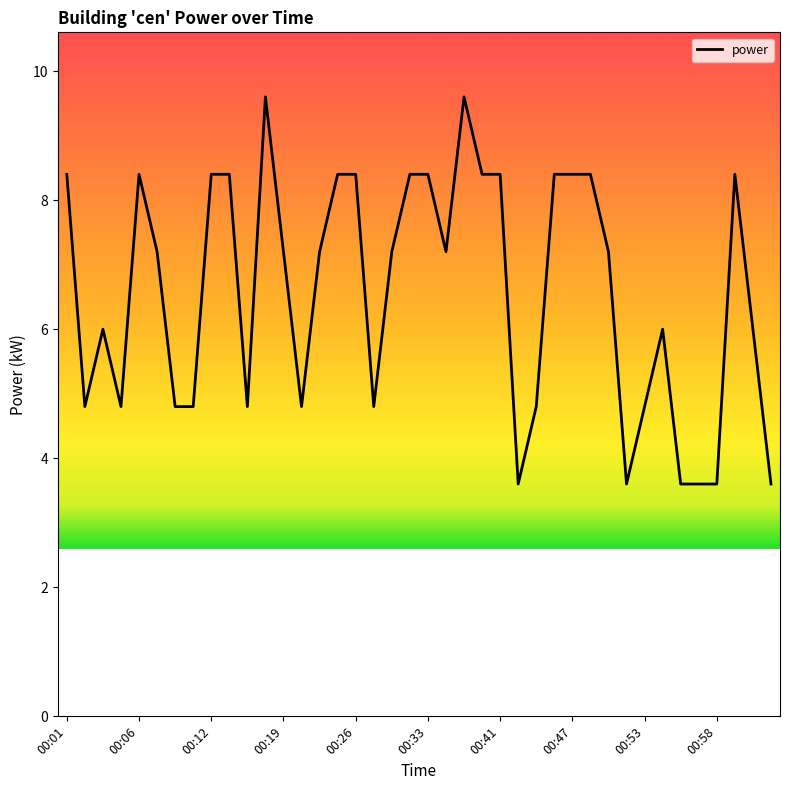

What is the greatest value displayed?

9.6